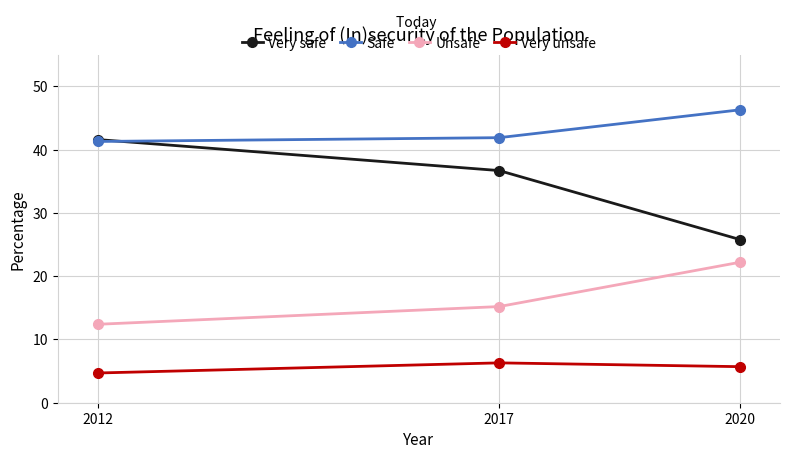

What value does the Very unsafe series have at 2012?

4.7